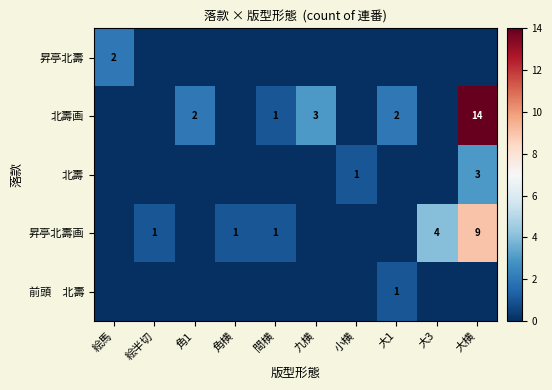

Which category has the highest value in the 昇亭北壽画 series?

大横